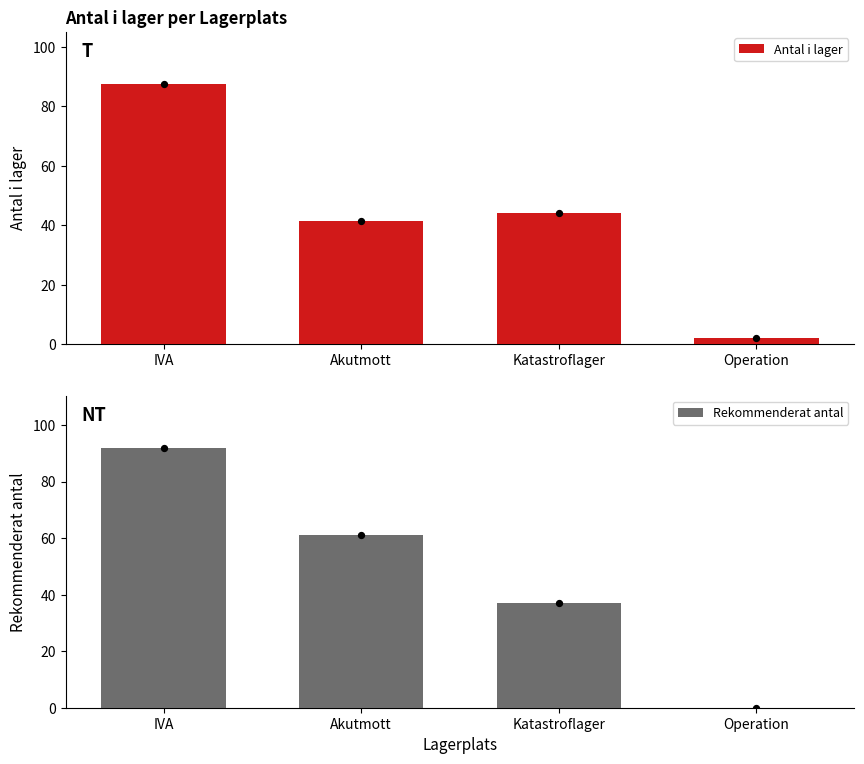

Which series contains the lowest Y value?

Rekommenderat antal